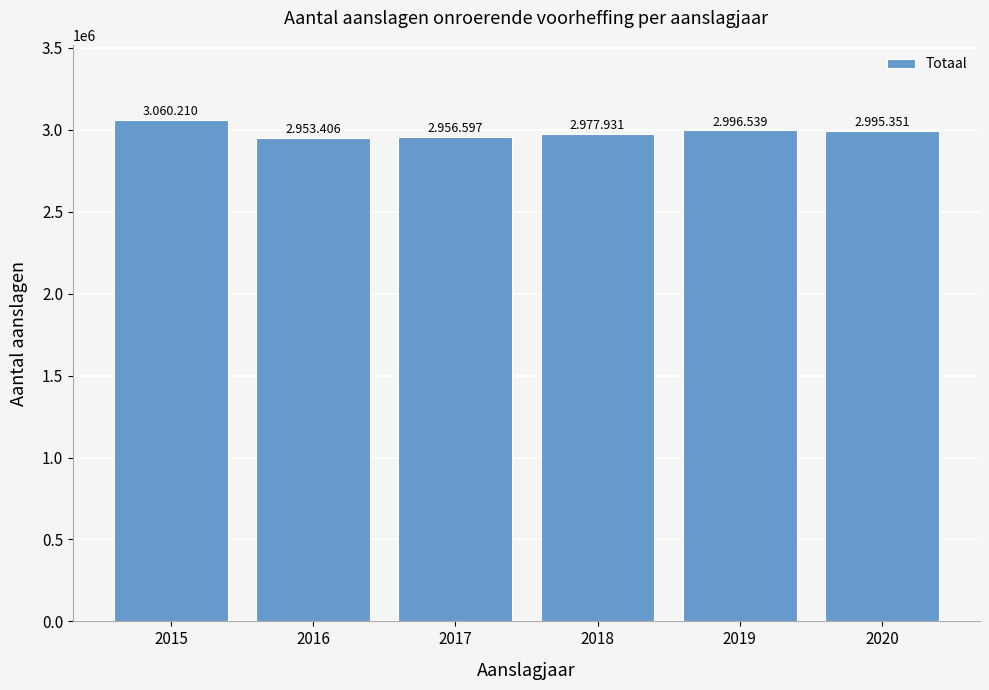

True or false: the data shows 4473802 at 2015.

False